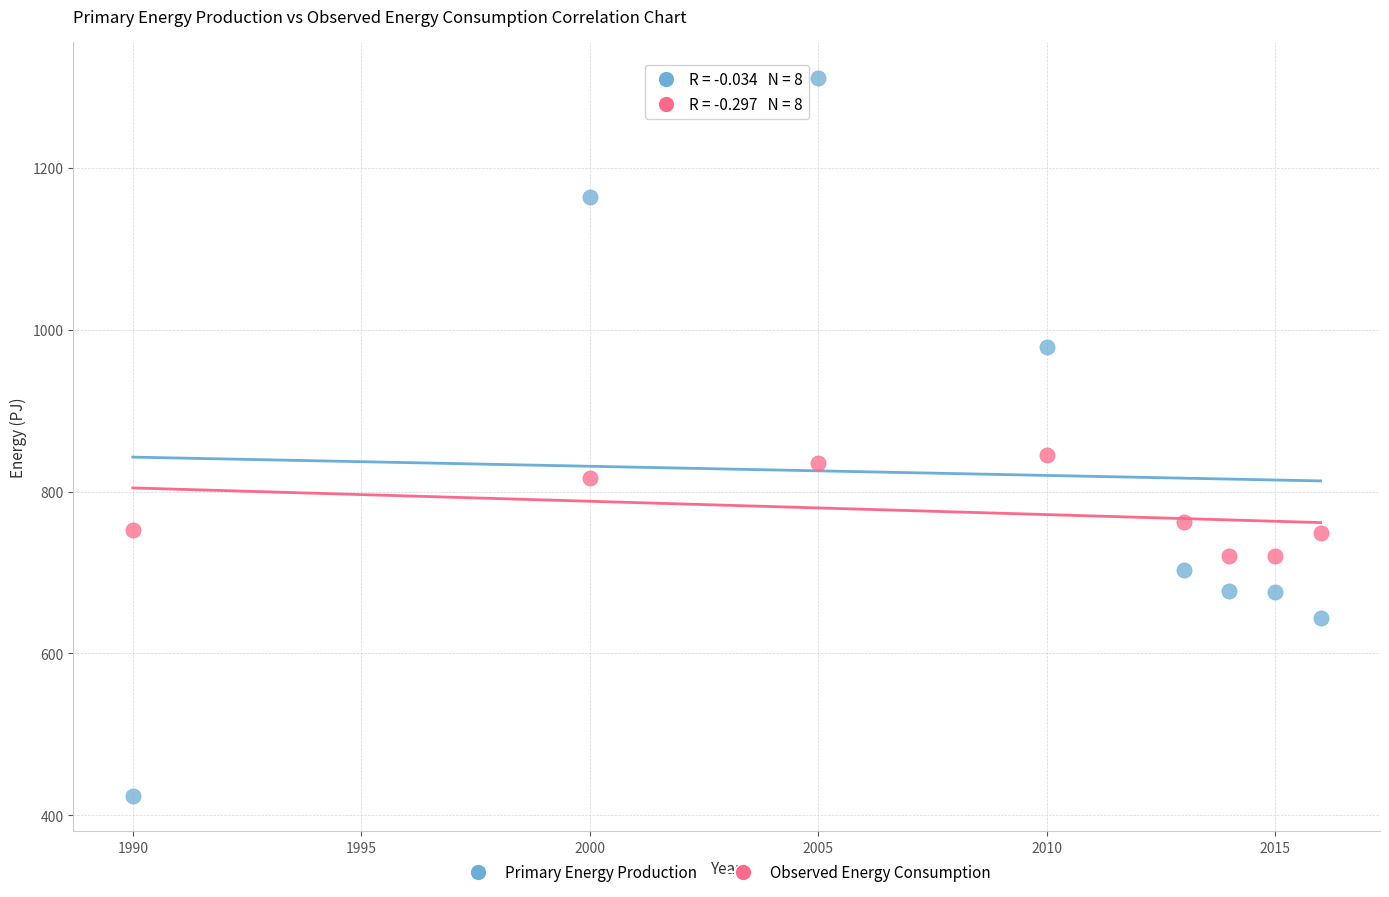

Which series reaches the maximum Y coordinate?

Primary Energy Production